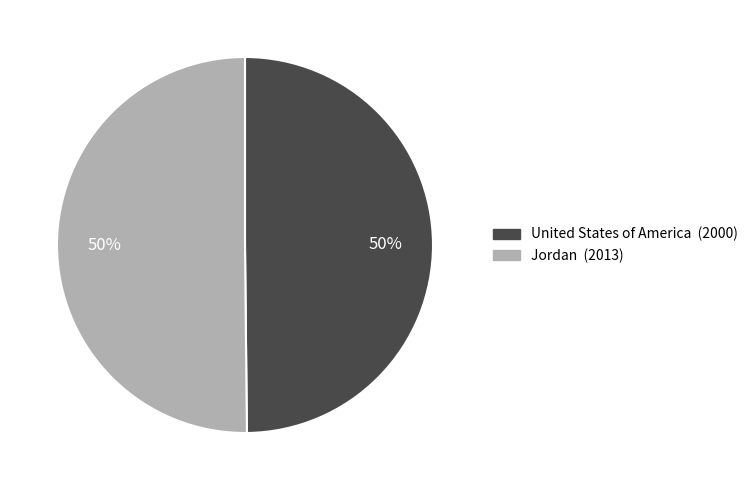

What is the ratio of the value at Jordan to the value at United States of America?

1.0